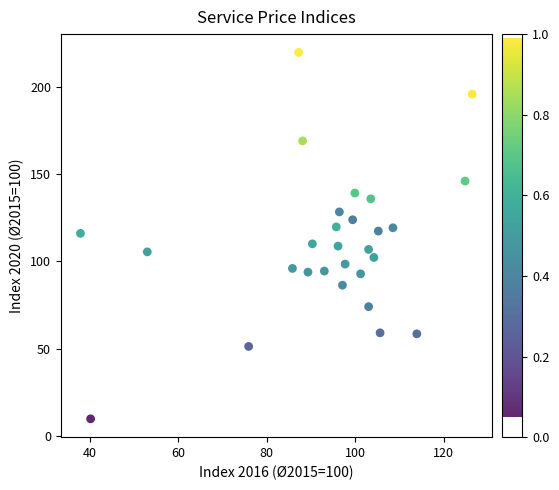

What is the range of Y values (max minus min)?

210.0